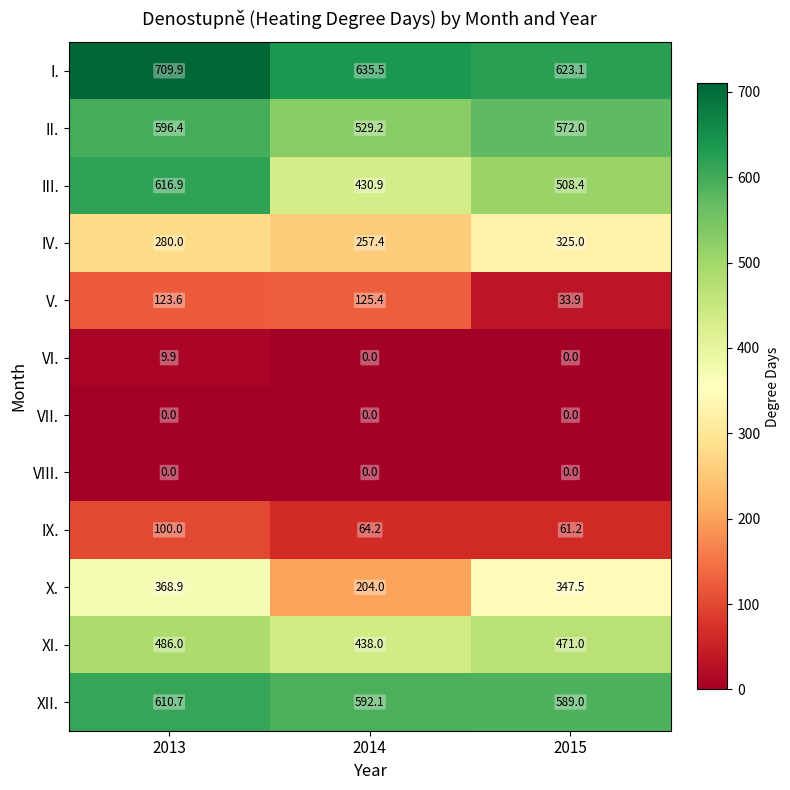

The value of IX. at 2015 is 109.9. True or false?

False